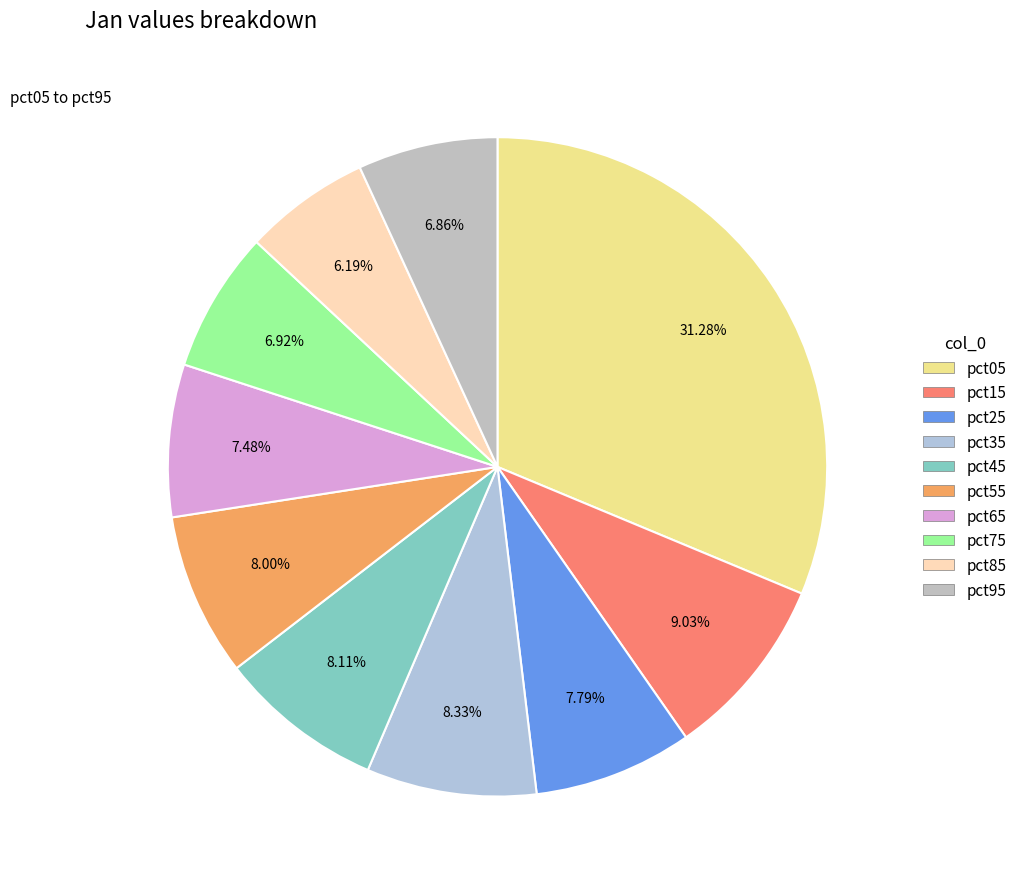

Count the number of slices in the pie.

10